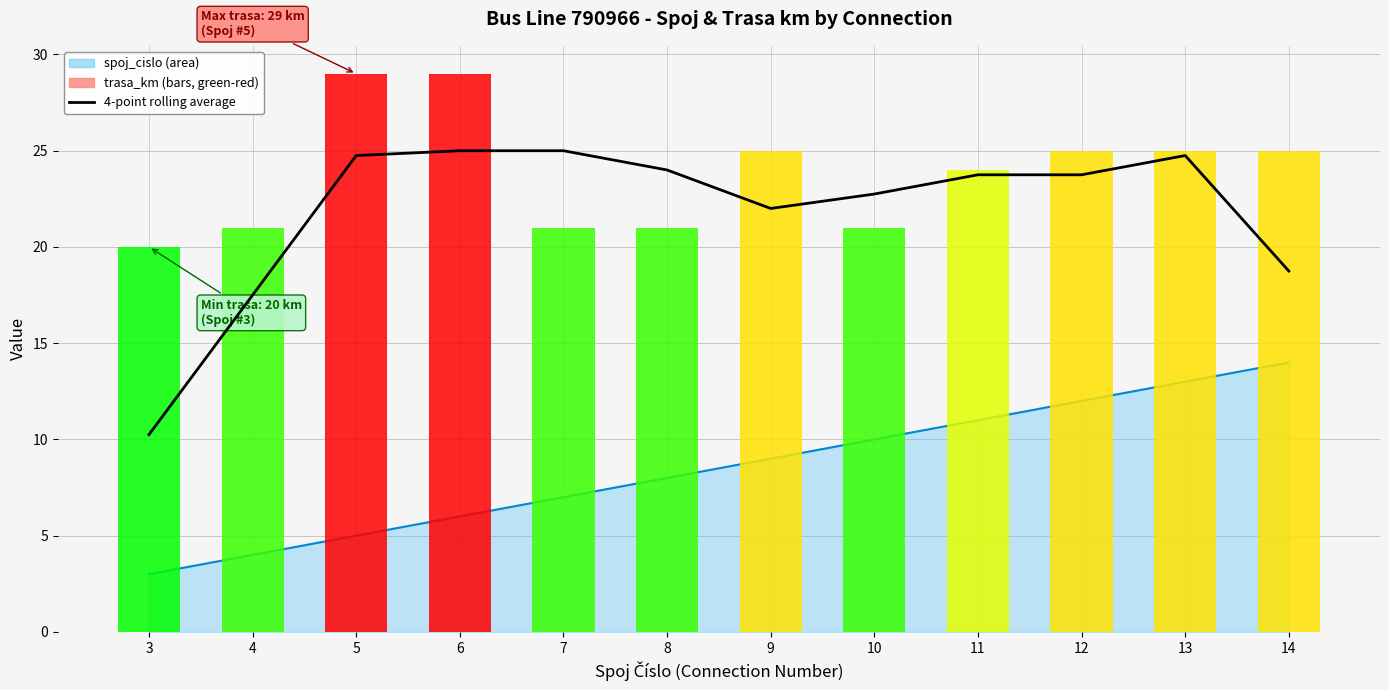

How many values in the trasa_km series exceed 25?

2